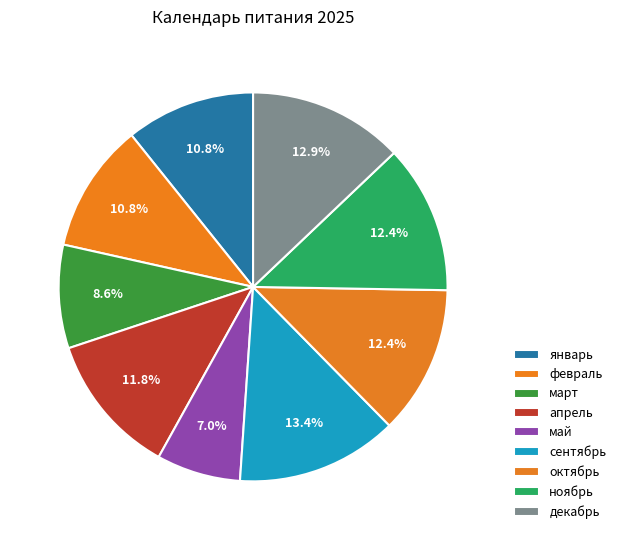

True or false: октябрь accounts for 23% of the total.

False